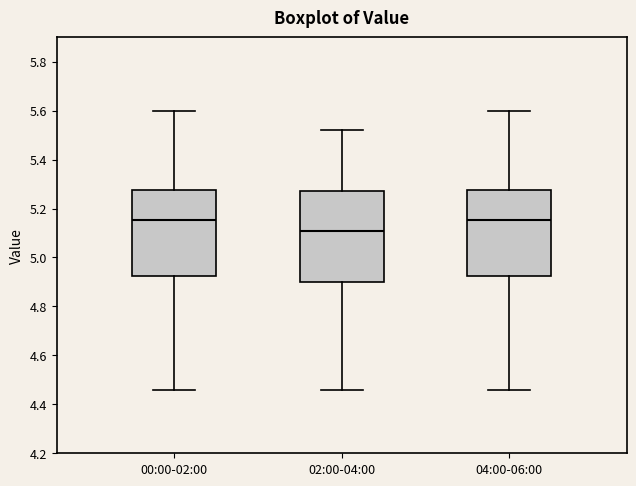

Where is the upper edge of the box for 00:00-02:00 on the y-axis? The values are not printed on the chart, so give them approximately, as read against the axis.

5.28